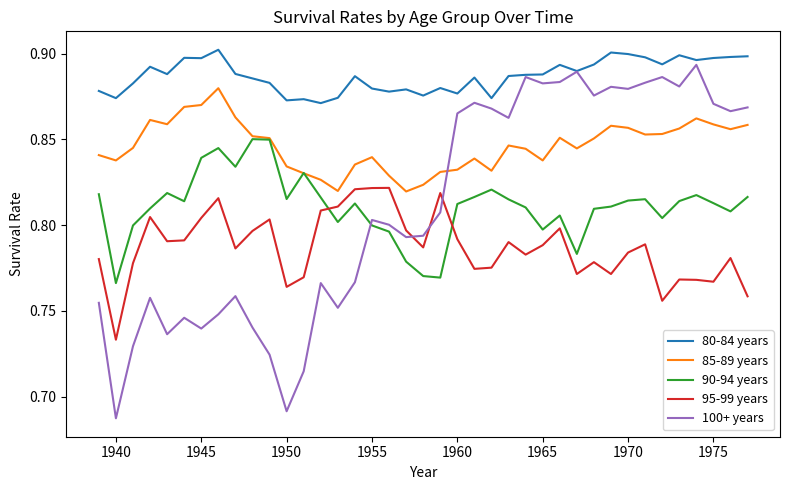

Which series has the largest range (max minus min)?

100+ years